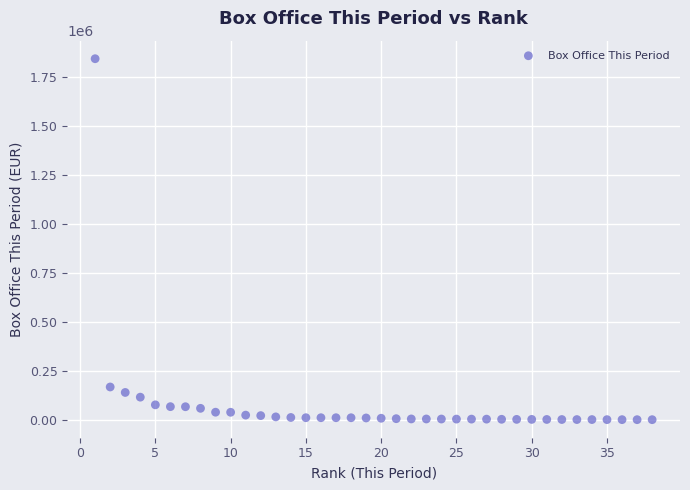

What is the range of X values (max minus min)?

37.0